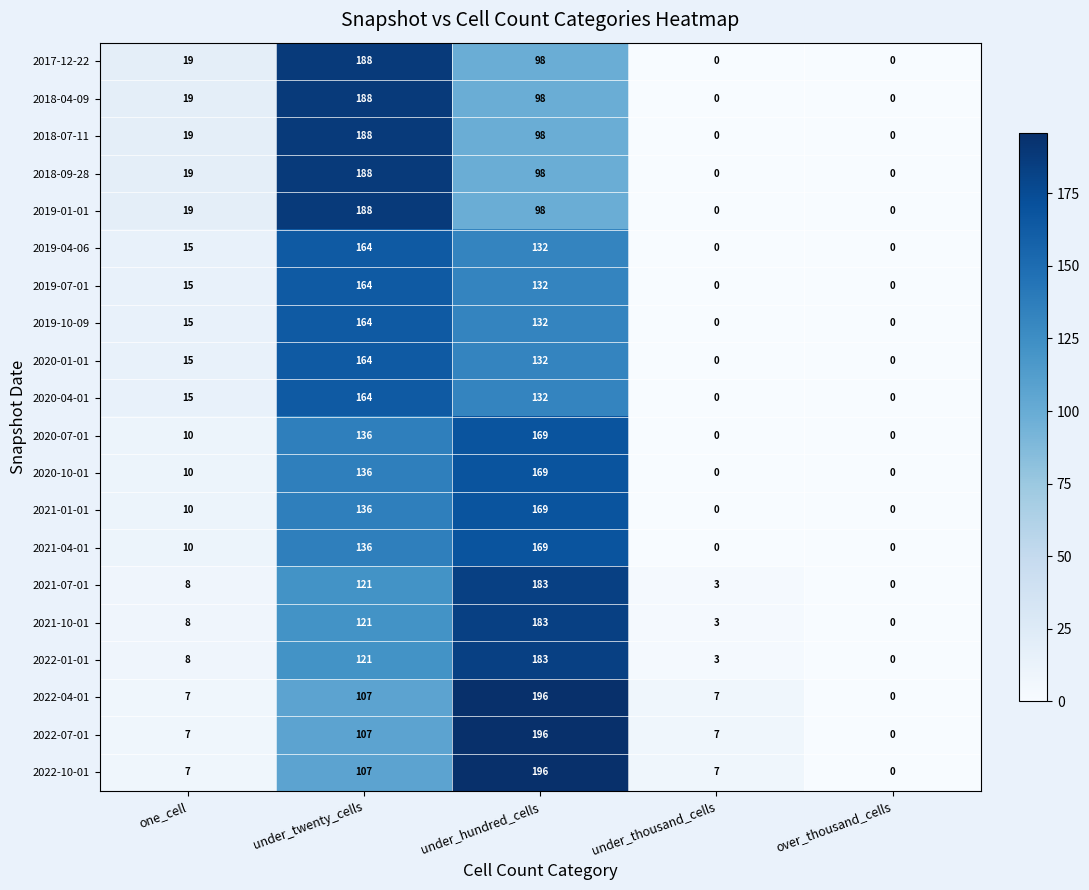

How many values in 2018-07-11 are above zero?

3